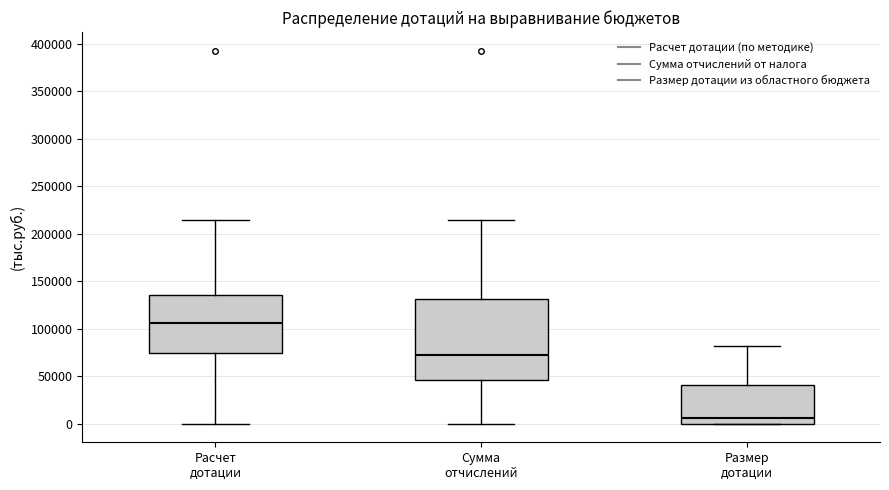

Where does the median line of the box for Сумма отчислений sit on the y-axis? The values are not printed on the chart, so give them approximately, as read against the axis.

70000